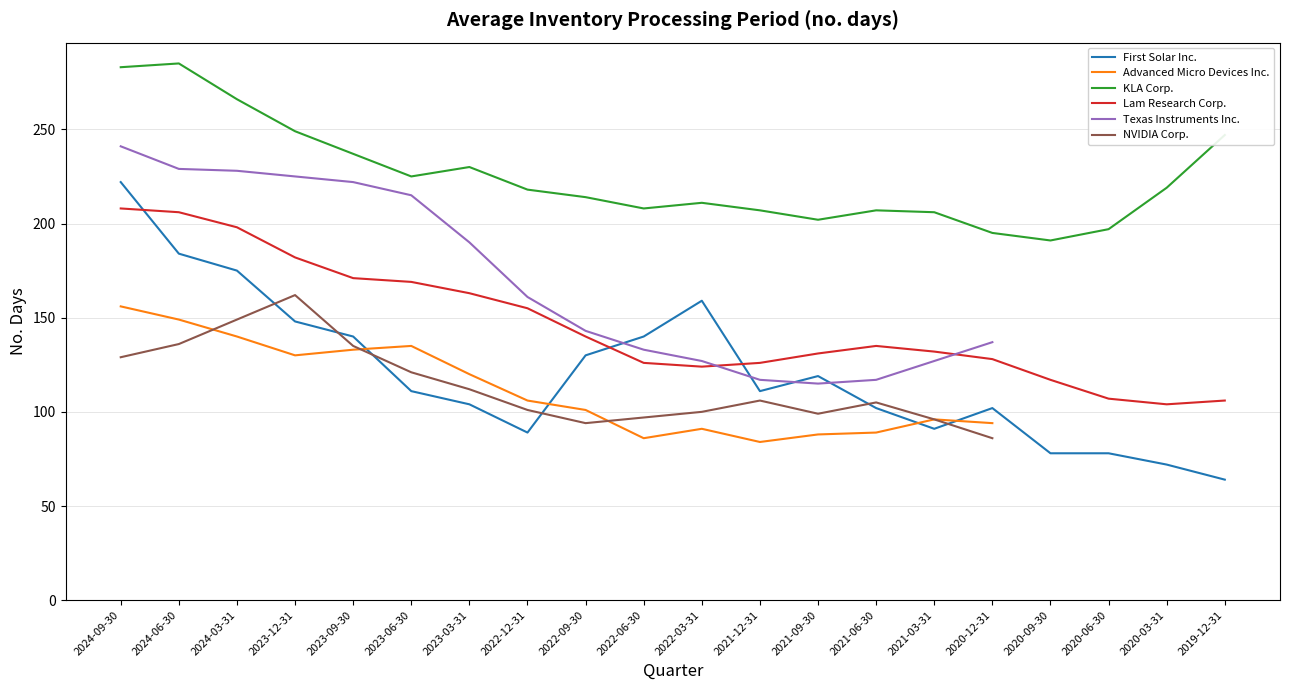

At which label does KLA Corp. first exceed 218?

2024-09-30